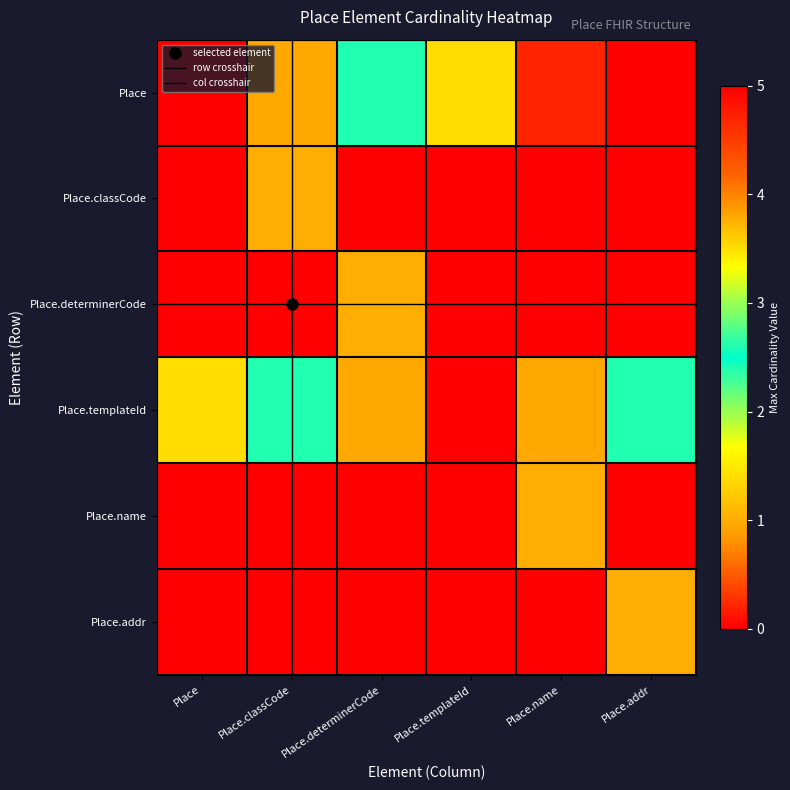

Which series changed the most between Place.determinerCode and Place.templateId?

Place.determinerCode